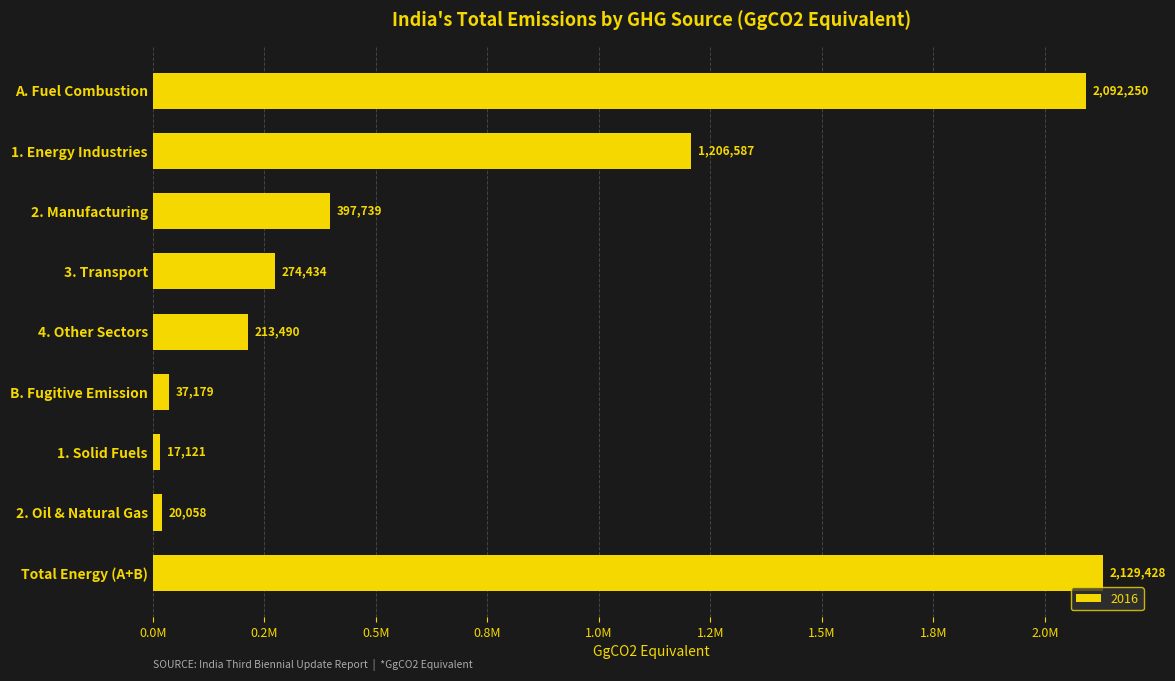

Does the chart contain any negative values?

No